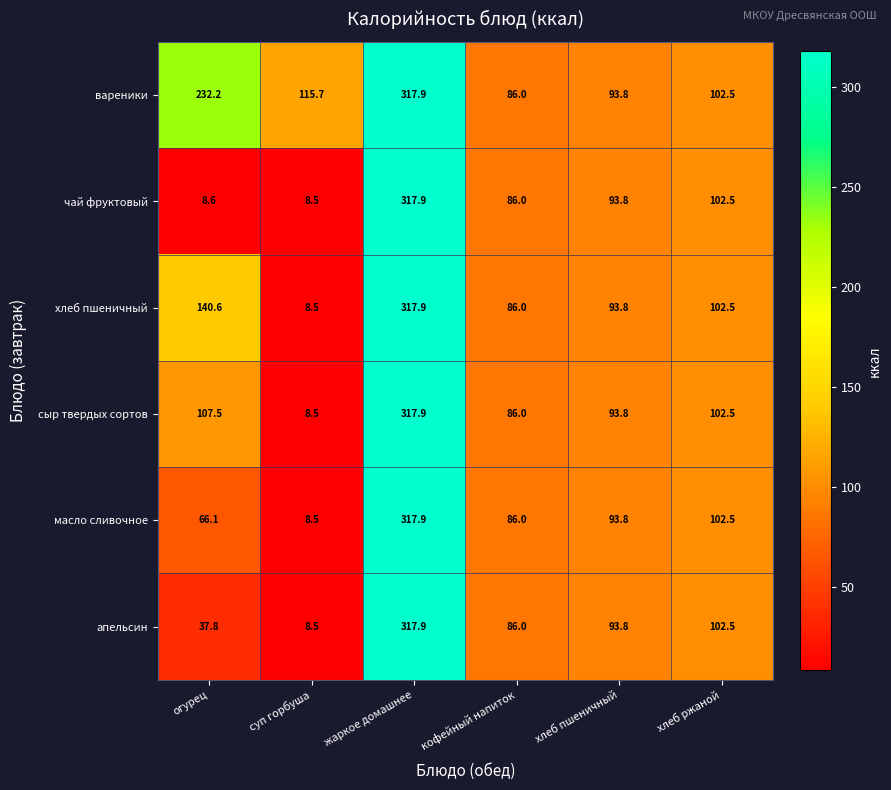

What is the total value across all series at суп горбуша?

158.2